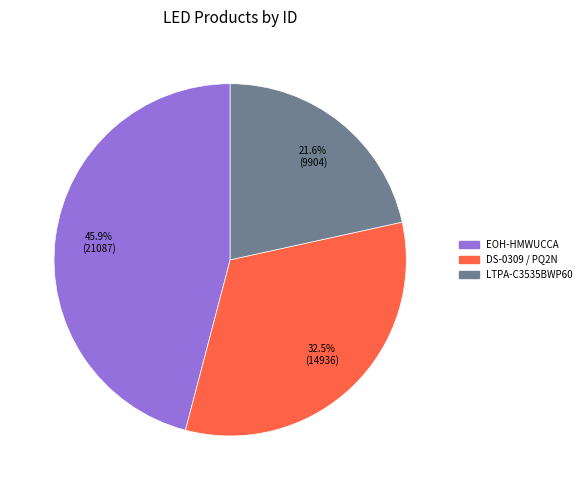

Does any single category account for the majority?

No